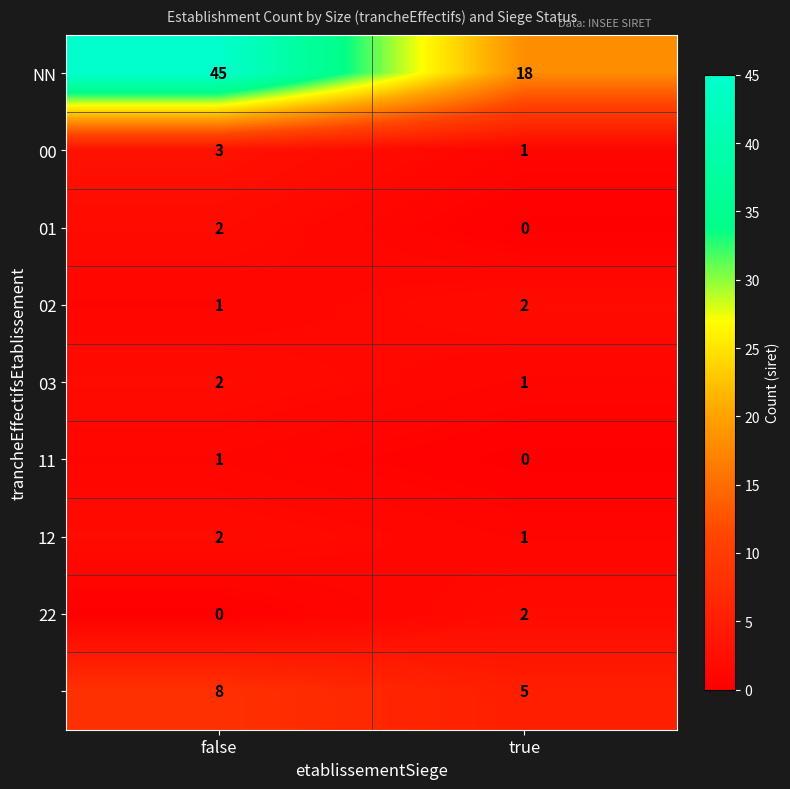

What is the spread (max minus min) of values at true?

18